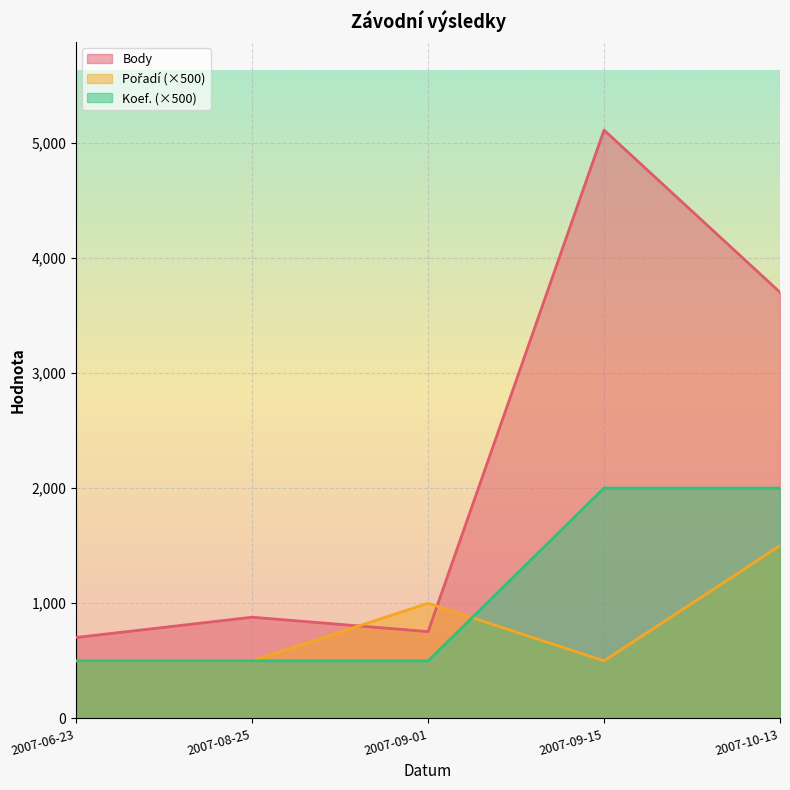

Where is the first local maximum for Pořadí?

2007-09-01